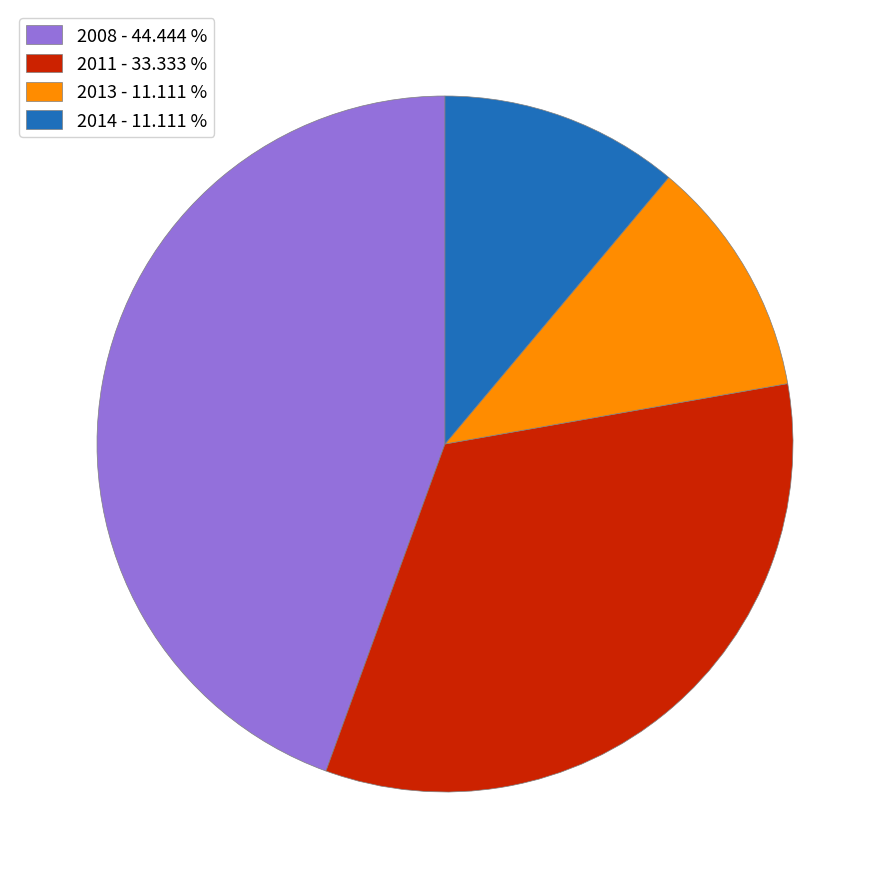

Count the number of slices in the pie.

4